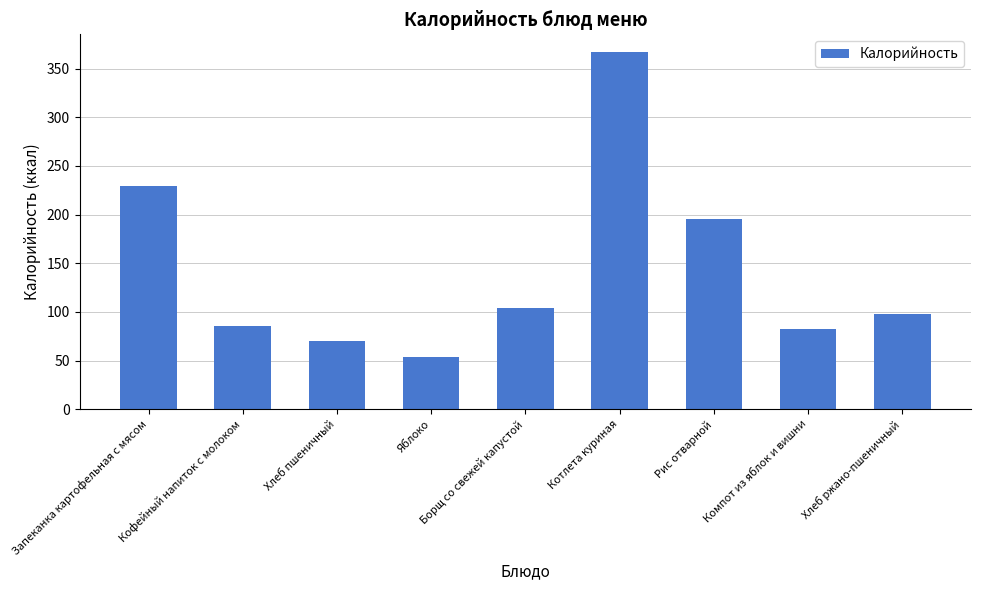

True or false: the data shows 366.8 at Котлета куриная.

True